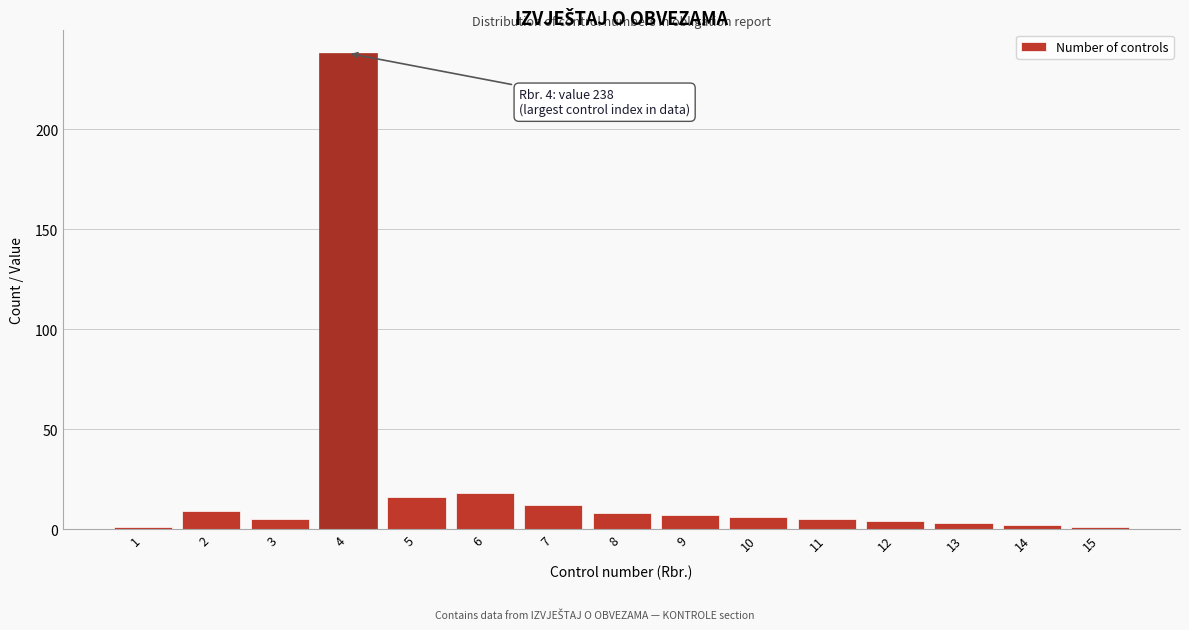

Reading right to left, what are all the values shown in this chart?

1	2	3	4	5	6	7	8	12	18	16	238	5	9	1